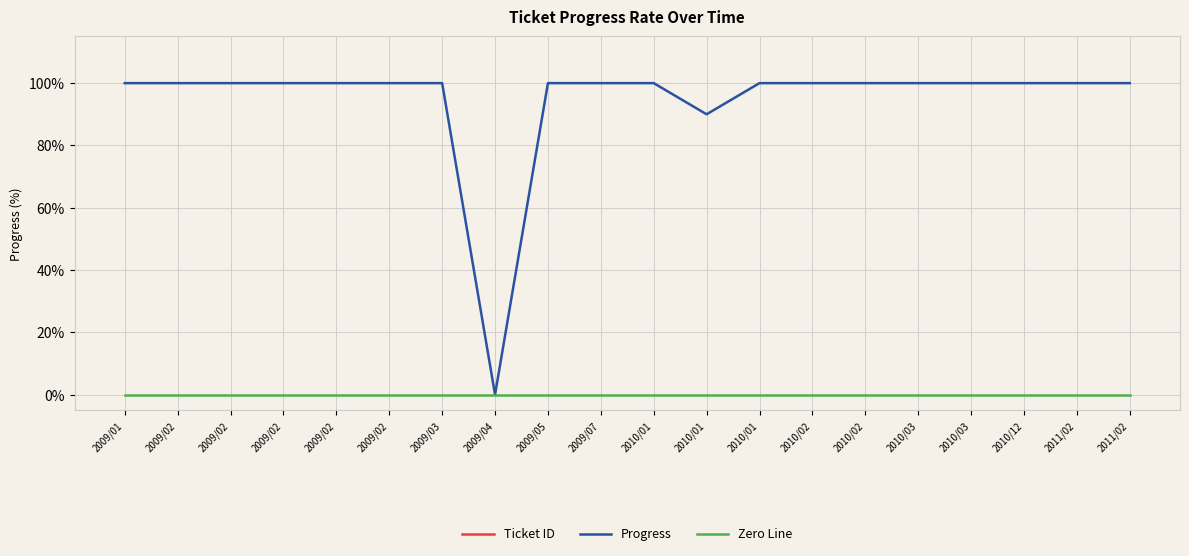

True or false: Progress and Ticket ID intersect in this chart.

False